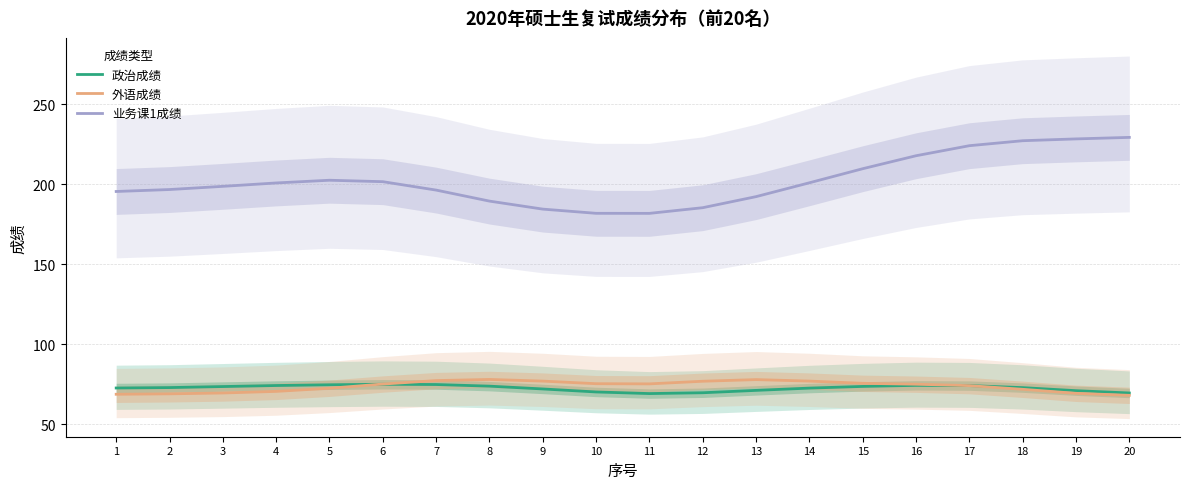

True or false: 业务课1成绩 and 外语成绩 cross at least once.

False